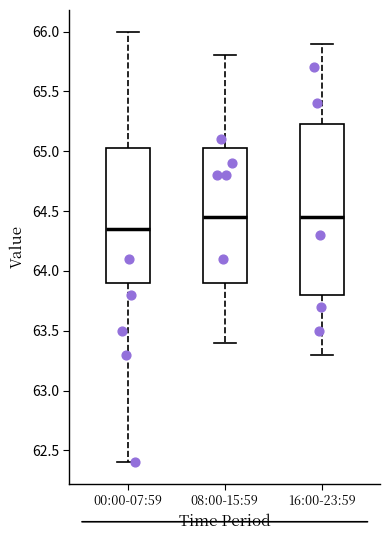

Reading left to right, transcribe this box plot: for each box, give where its median line is, the range the box spans, and where its two whiskers end, as read against the y-axis. The values are not printed on the chart, so give them approximately, as read against the axis.

00:00-07:59: median 64.35, box 63.90 to 65.05, whiskers 62.40 to 66.00
08:00-15:59: median 64.45, box 63.90 to 65.05, whiskers 63.40 to 65.80
16:00-23:59: median 64.45, box 63.80 to 65.25, whiskers 63.30 to 65.90